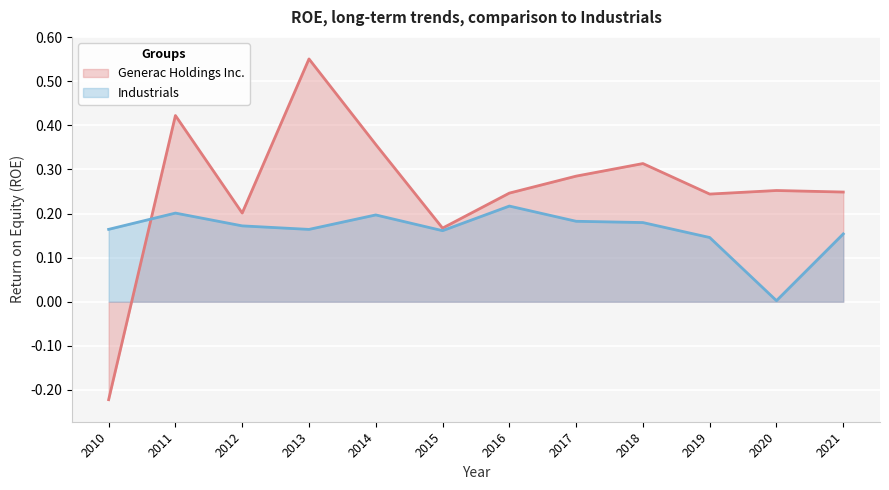

What are all the series names shown in the legend?

Generac Holdings Inc., Industrials